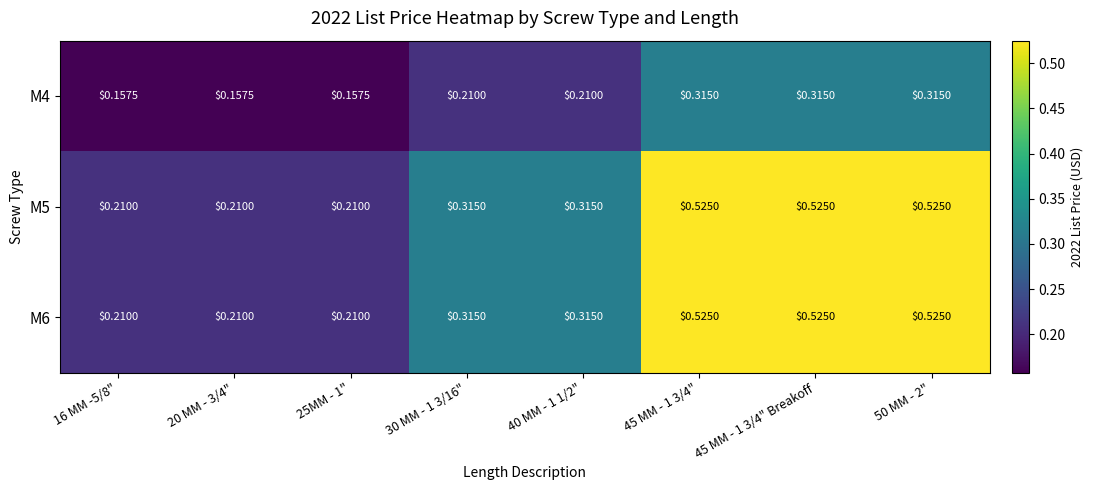

Is the value of M6 at 25MM - 1" greater than the value of M4 at 20 MM - 3/4"?

Yes